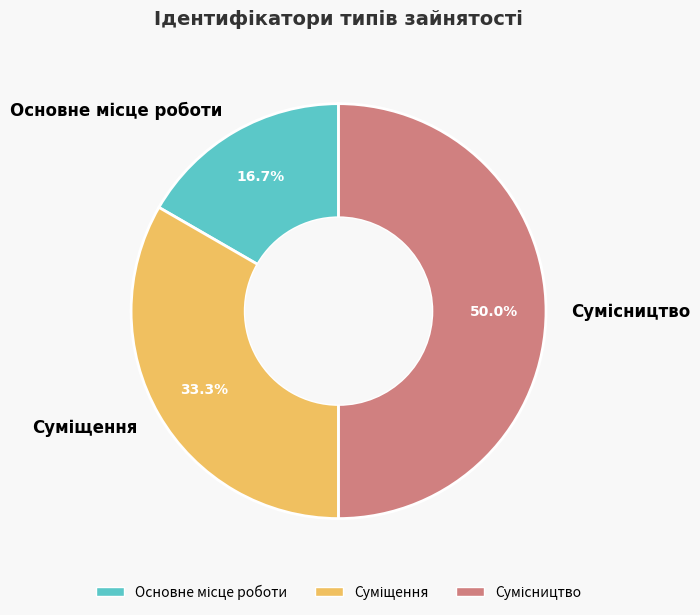

Count the number of slices in the pie.

3